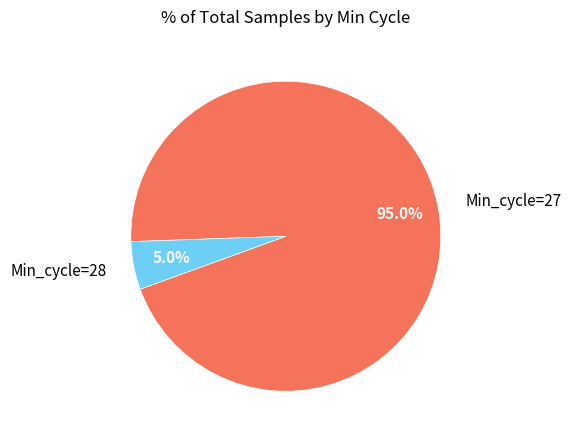

Is there any slice that represents more than half of the pie?

Yes